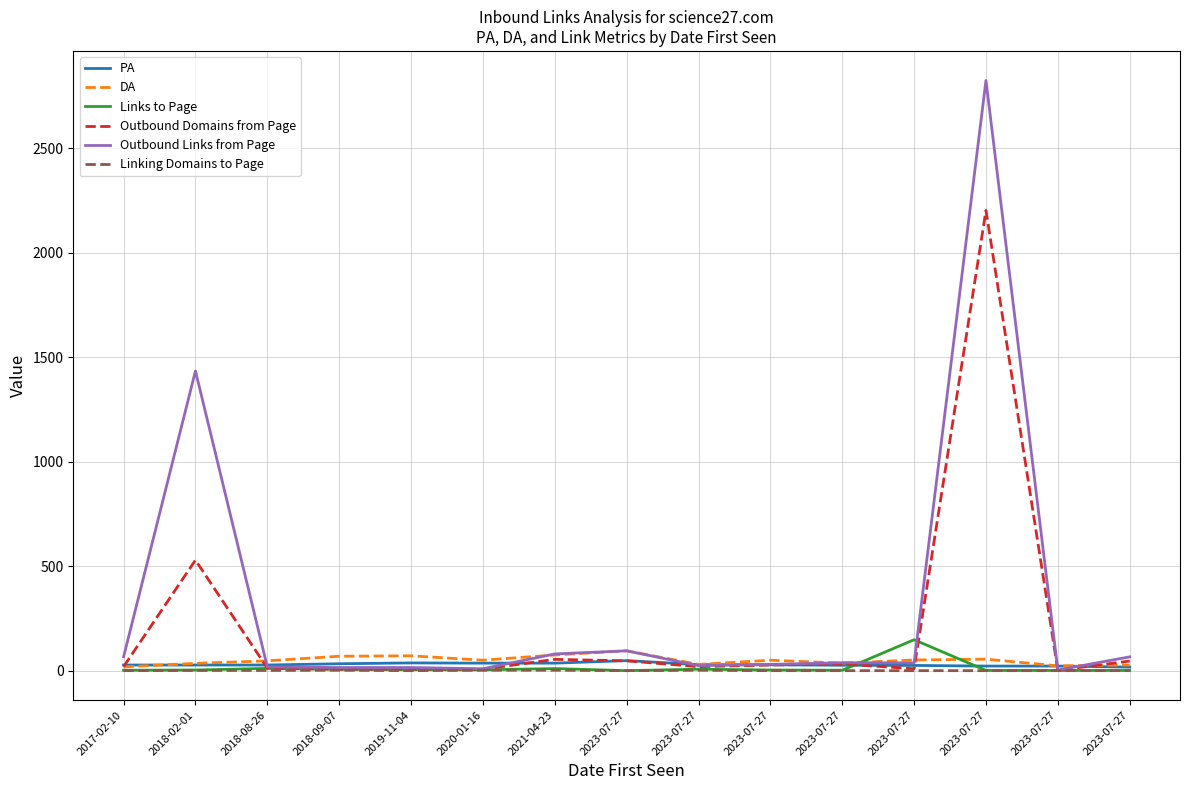

Does the chart display data point markers on the line(s)?

No